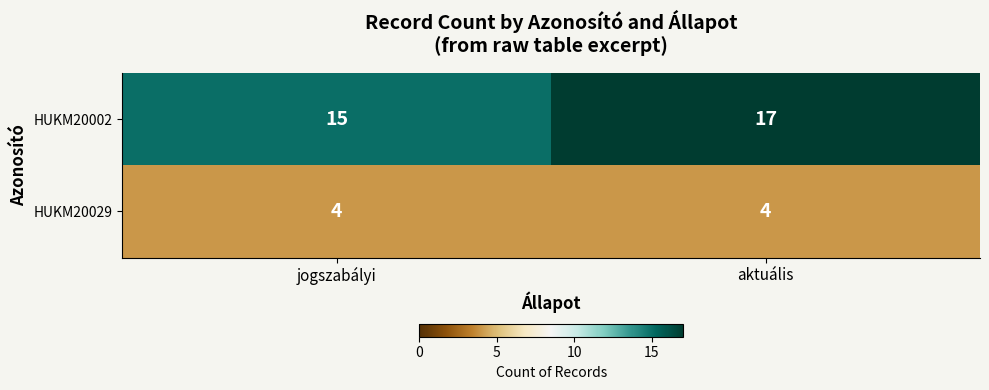

What value does the HUKM20029 series have at aktuális?

4